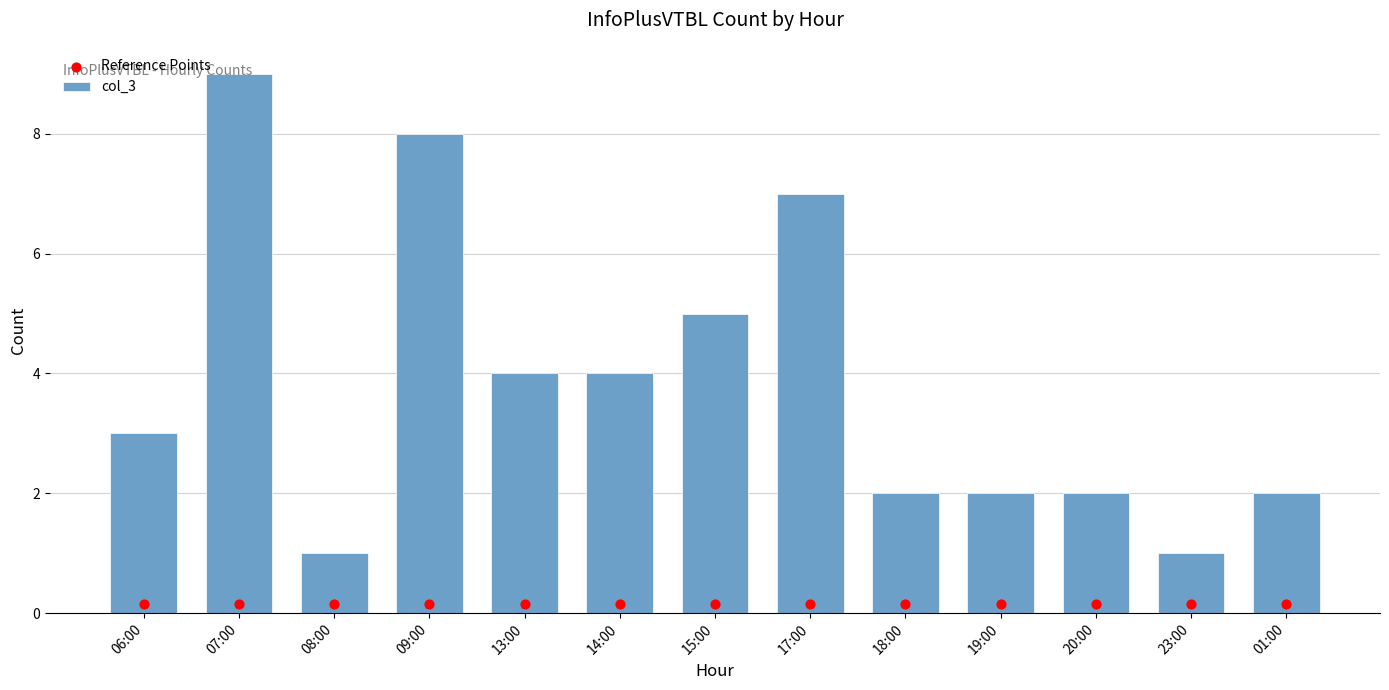

Which series reaches the maximum Y coordinate?

col_3